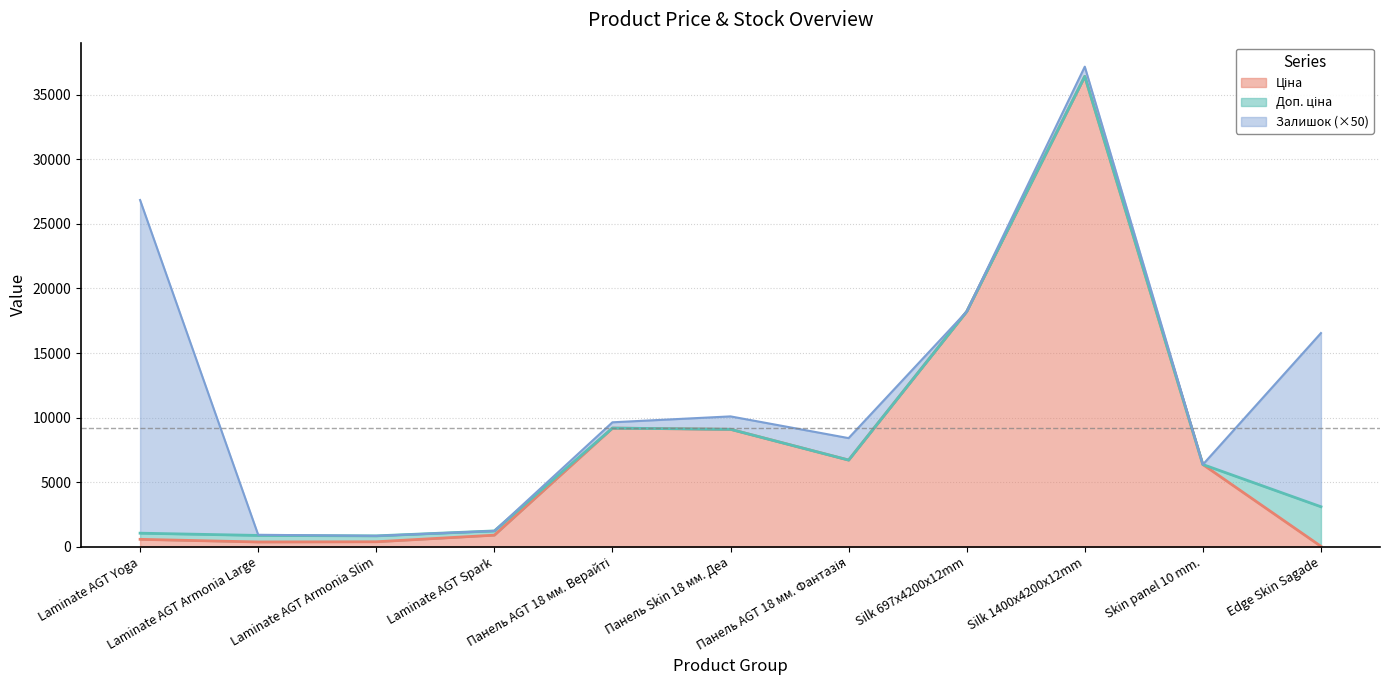

How many lines are shown in the chart?

3